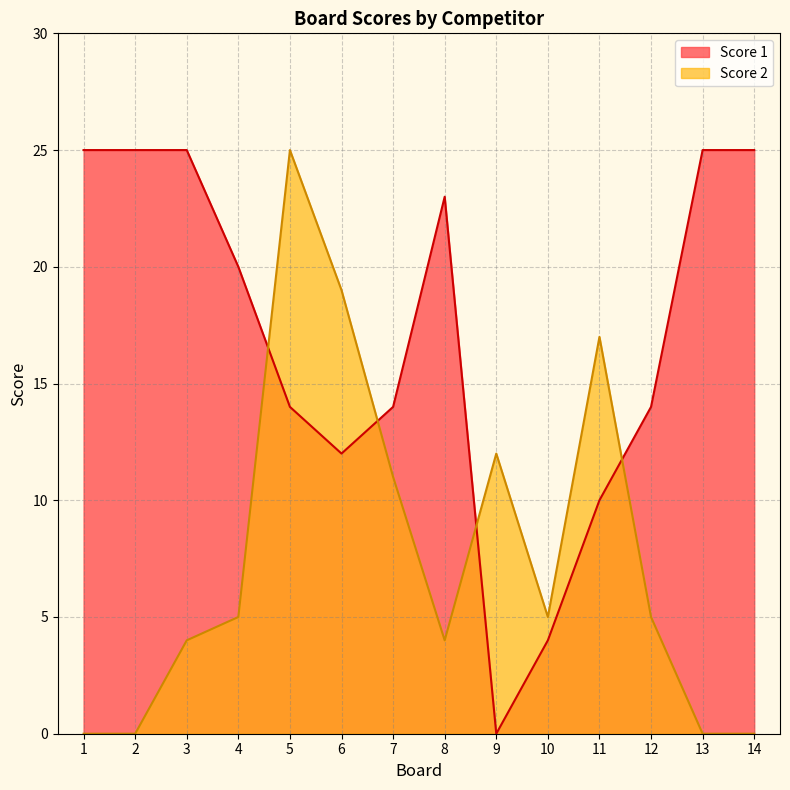

What is the total value across all series at 9?

12